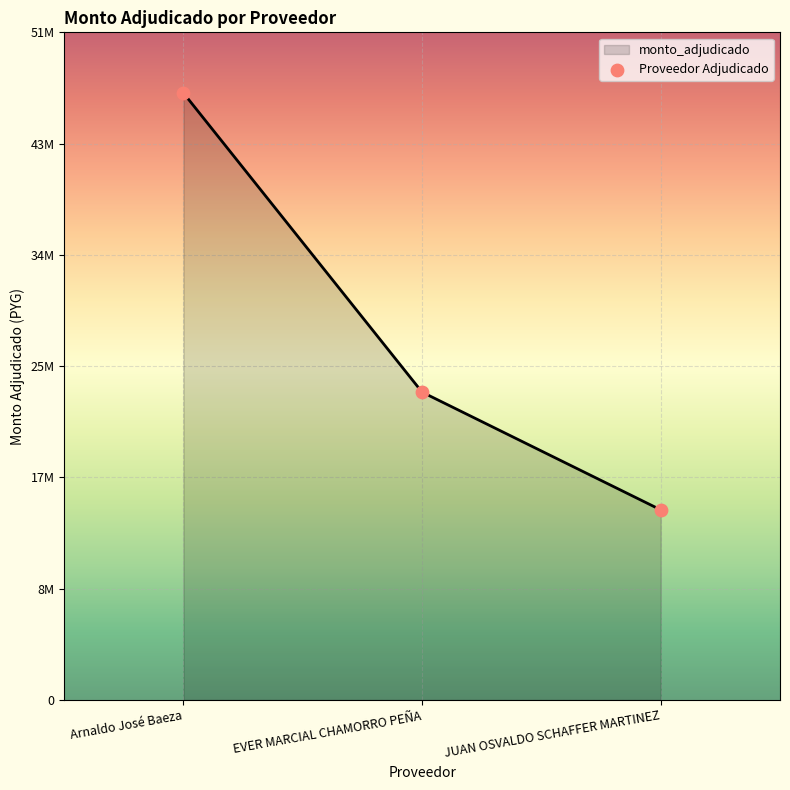

Which has a higher value, JUAN OSVALDO SCHAFFER MARTINEZ or Arnaldo José Baeza?

Arnaldo José Baeza